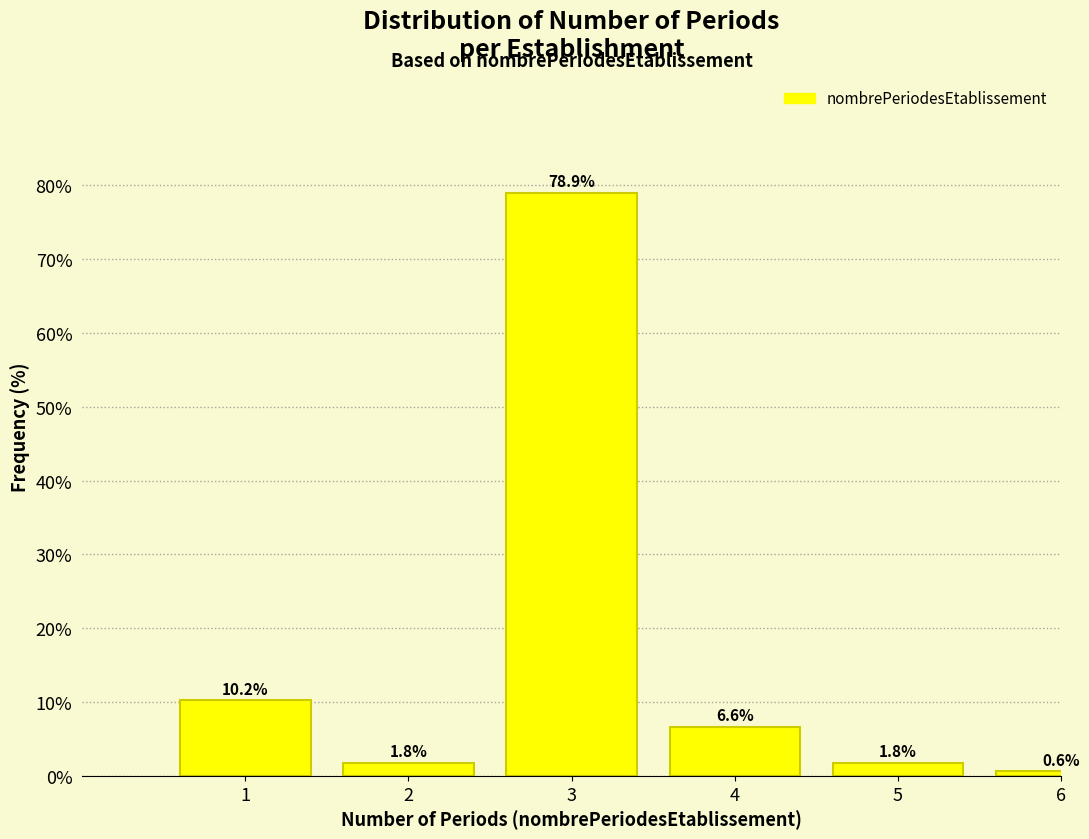

Reading left to right, list all the values displayed in this chart.

1=10.2	2=1.8	3=78.9	4=6.6	5=1.8	6=0.6